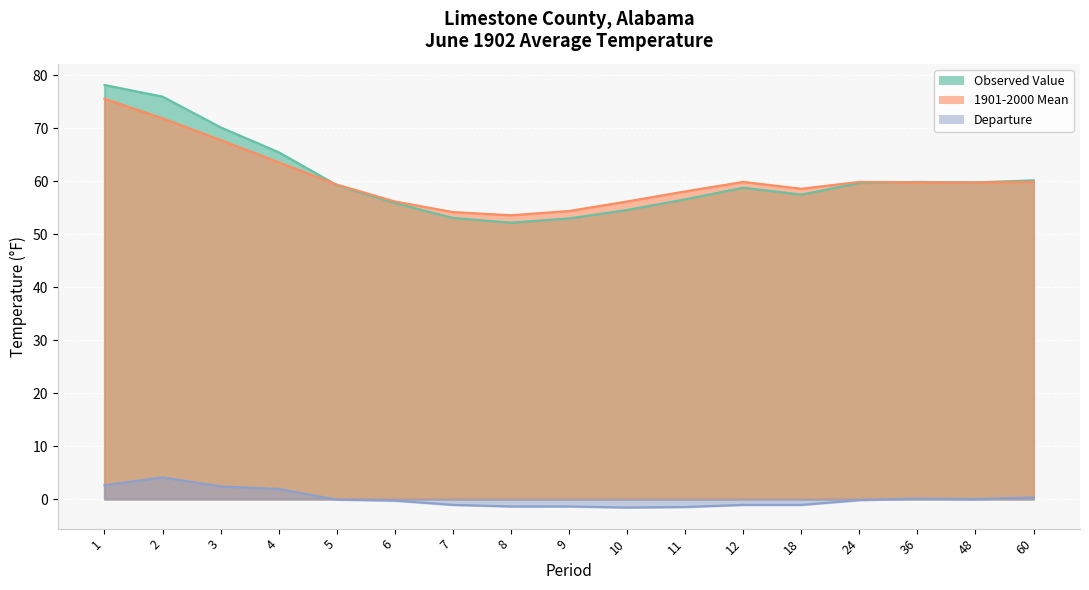

Reading left to right, transcribe all the data shown in this chart.

Observed Value: 78.2	76.0	70.2	65.5	59.3	55.9	53.1	52.2	53.0	54.6	56.6	58.8	57.5	59.7	59.9	59.8	60.2
1901-2000 Mean: 75.6	71.9	67.8	63.6	59.4	56.2	54.2	53.6	54.4	56.2	58.1	59.9	58.6	59.9	59.8	59.8	59.9
Departure: 2.6	4.1	2.4	1.9	-0.1	-0.3	-1.1	-1.4	-1.4	-1.6	-1.5	-1.1	-1.1	-0.2	0.1	0.0	0.3